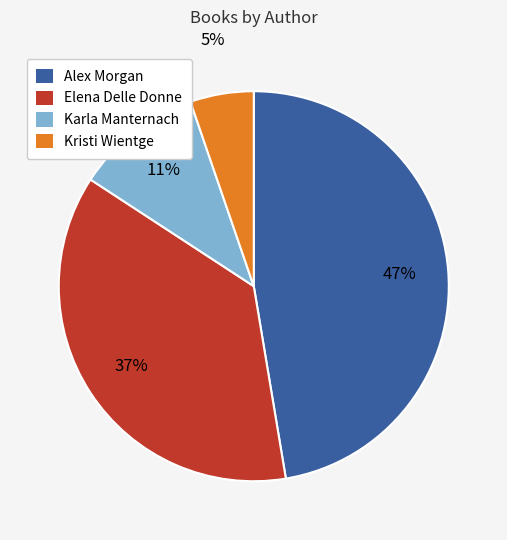

Which has a higher value, Karla Manternach or Elena Delle Donne?

Elena Delle Donne